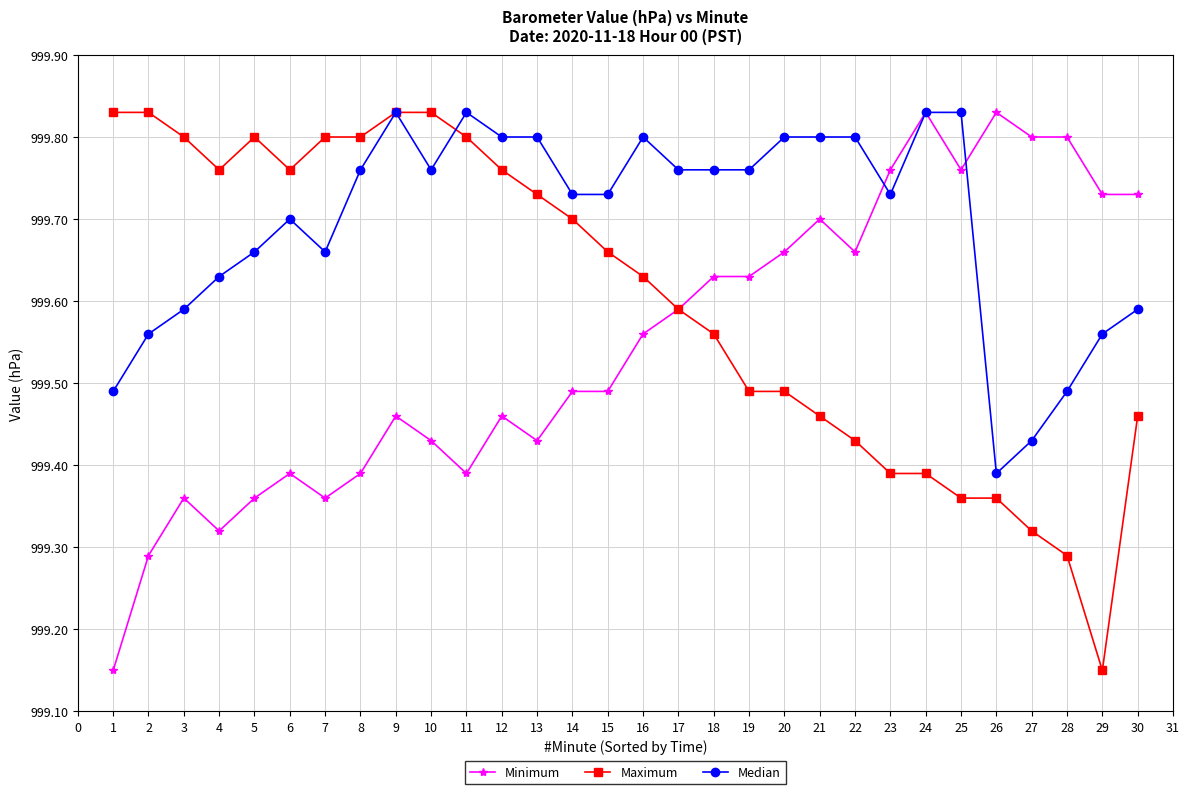

At 18, list the series in order from largest to smallest.

Median, Minimum, Maximum